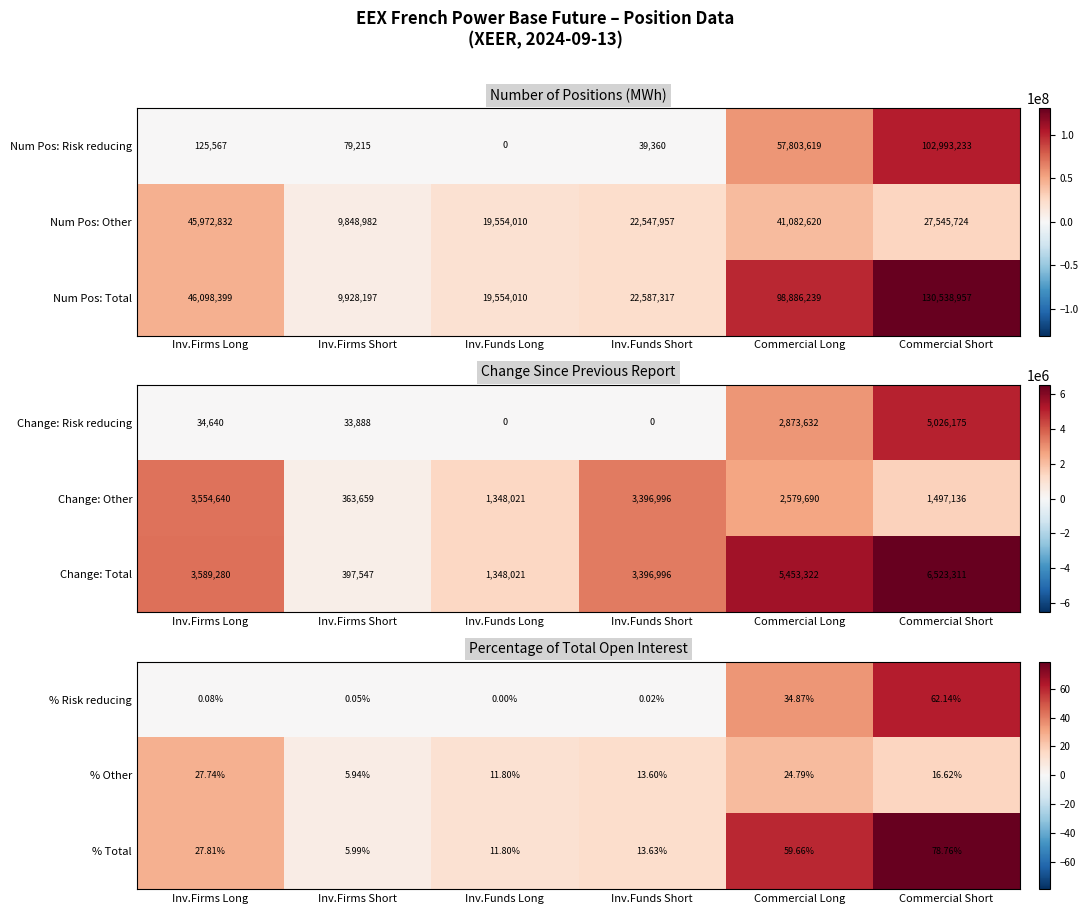

The value of % Total at Commercial Short is 78.8. True or false?

True